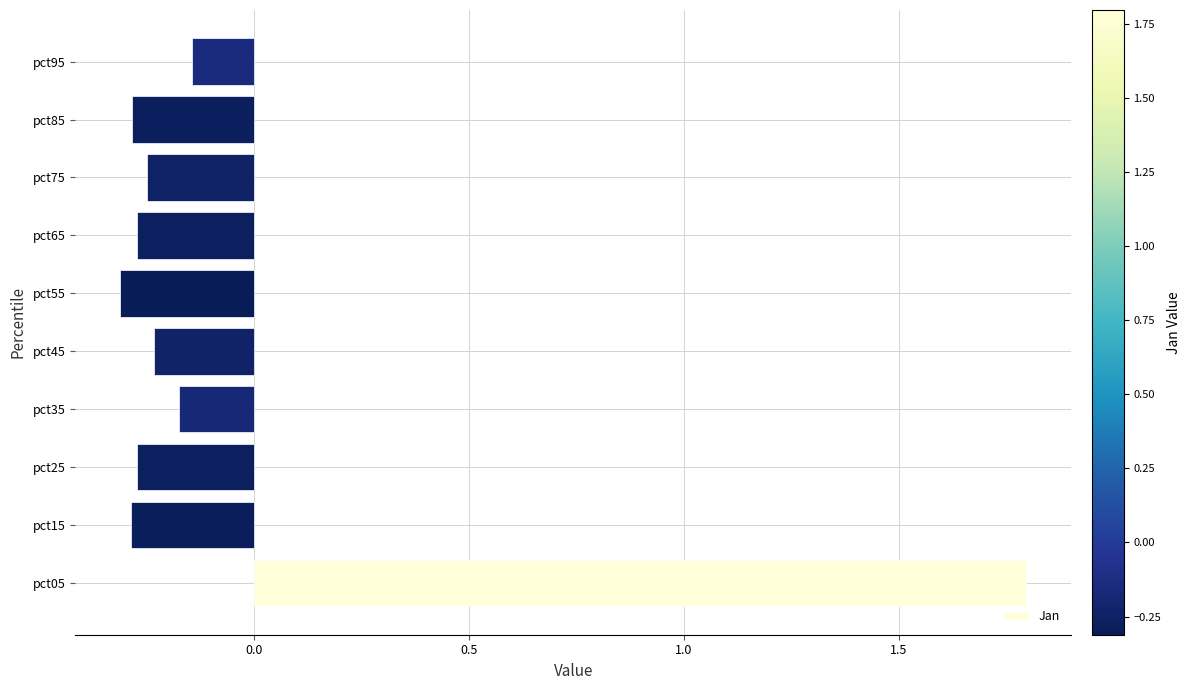

What is the difference between the maximum and minimum values?

2.1